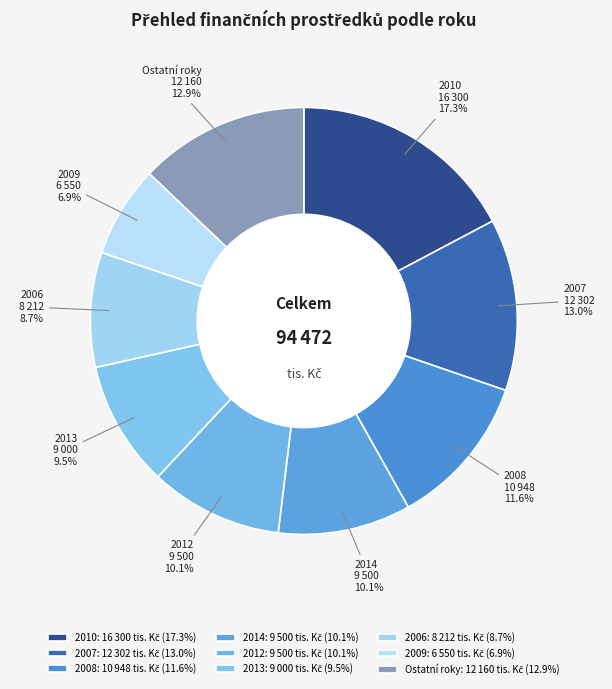

To the nearest percent, what is the average slice percentage?

11%